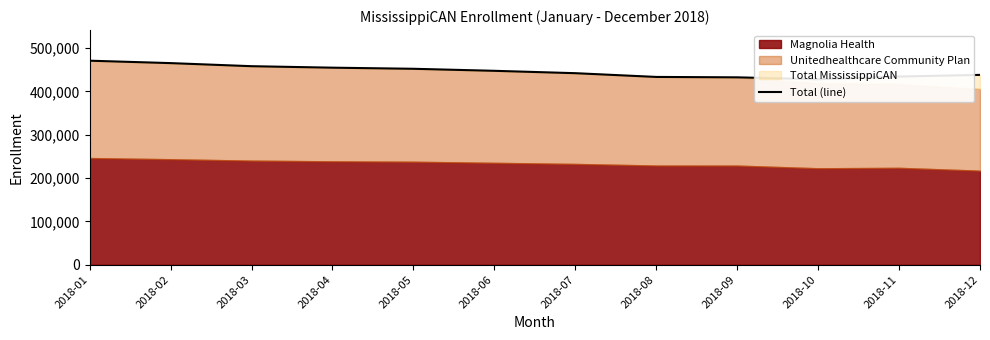

Between 2018-11 and 2018-06, which is larger?

2018-06